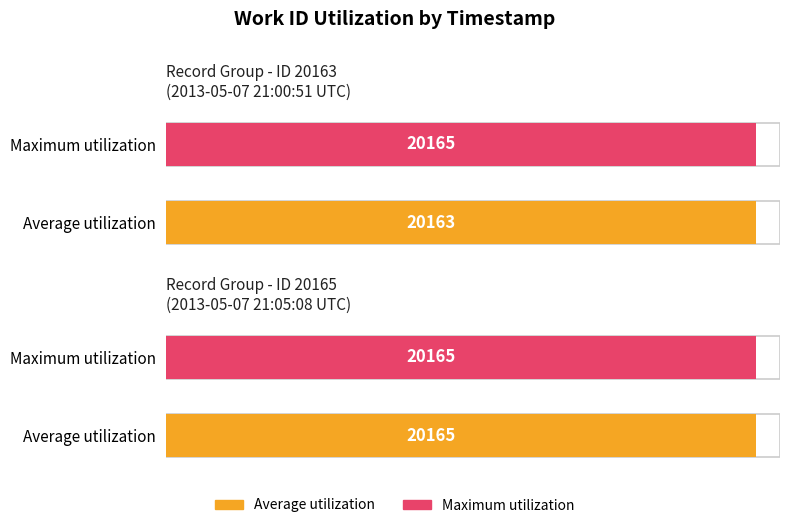

Reading left to right, what are all the values shown in this chart?

Average utilization: 2013-05-07 21:00:51 UTC=20163	2013-05-07 21:05:08 UTC=20165
Maximum utilization: 2013-05-07 21:00:51 UTC=20165	2013-05-07 21:05:08 UTC=20165